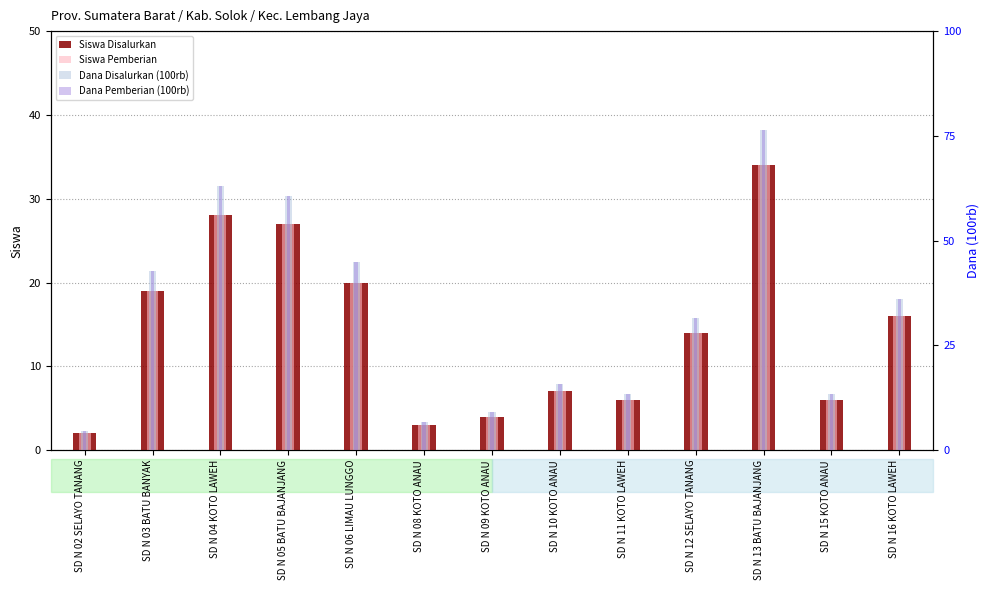

What is the difference between the Dana Pemberian (100rb) values at SD N 13 BATU BAJANJANG and SD N 04 KOTO LAWEH?

13.5